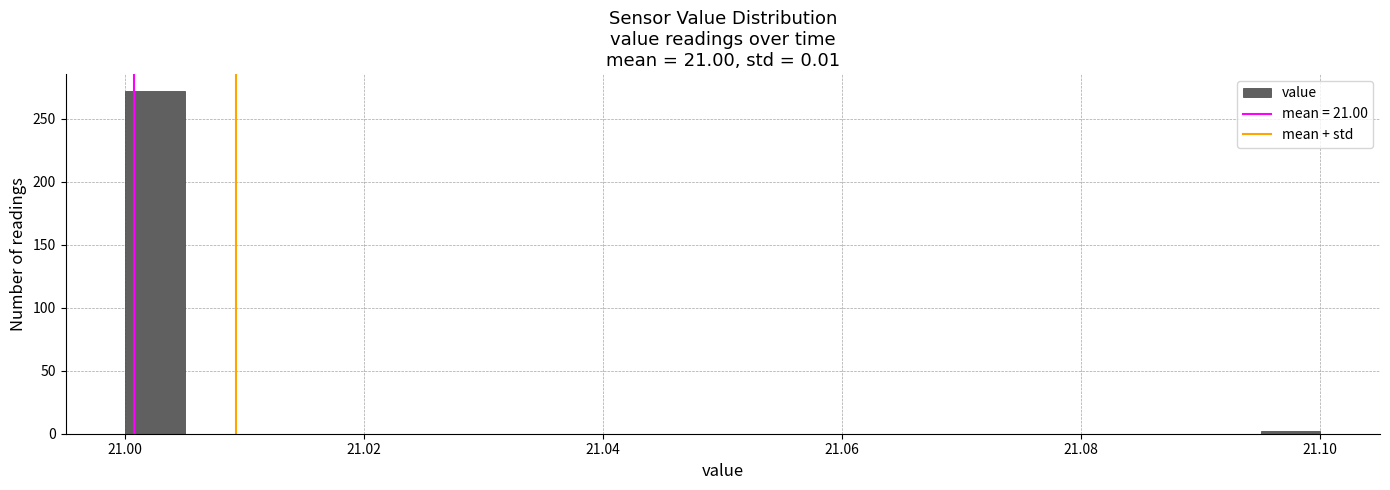

Read against the x-axis, roughly where is the centre of the tallest bar?

21.002